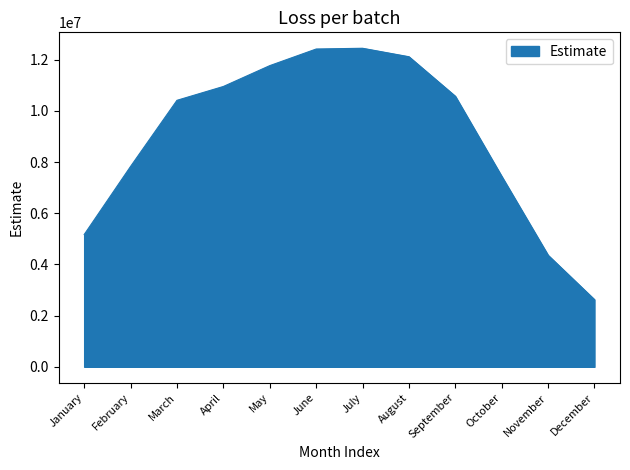

Is it true that the value at December is 3926168.1?

False